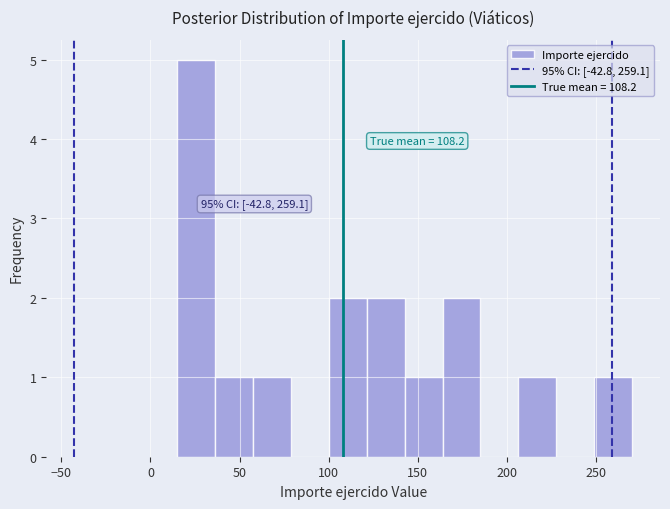

Which range on the x-axis has the tallest bar?

15 to 35